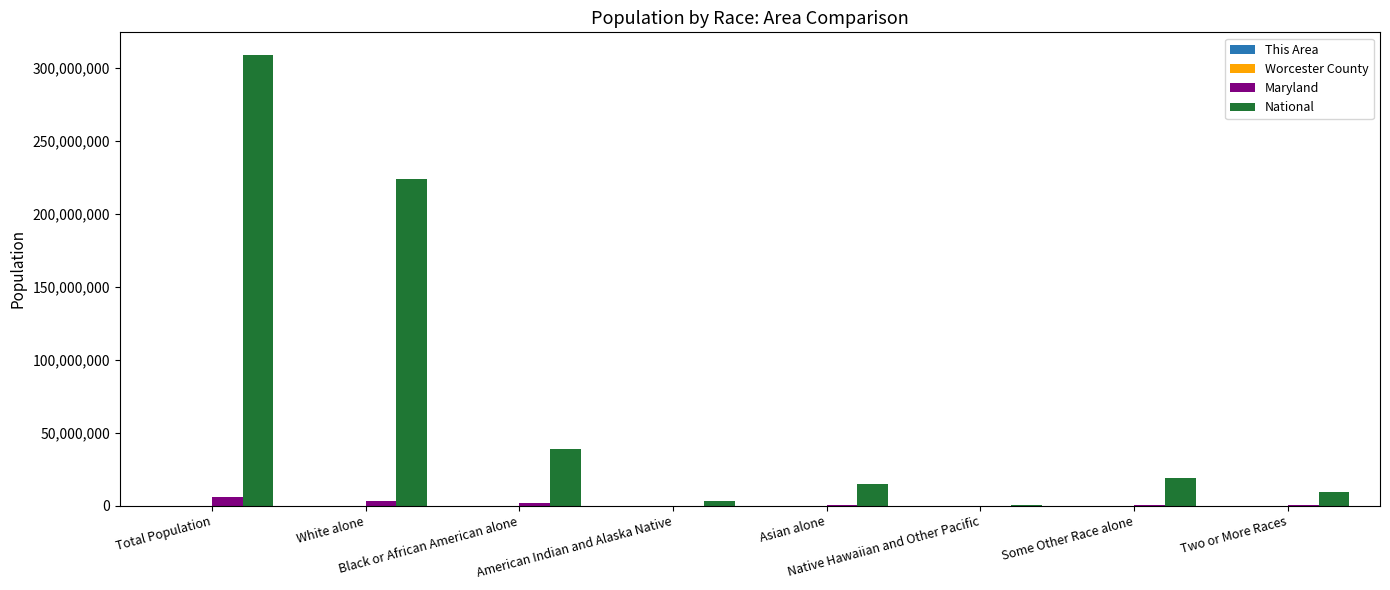

What is the greatest value displayed?

308745538